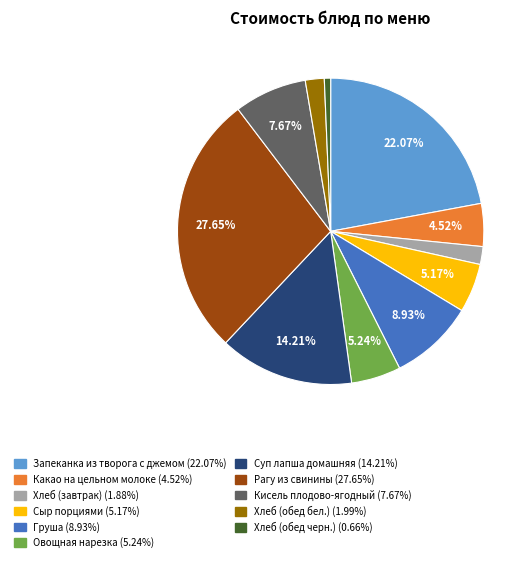

True or false: Запеканка из творога с джемом accounts for 22% of the total.

True